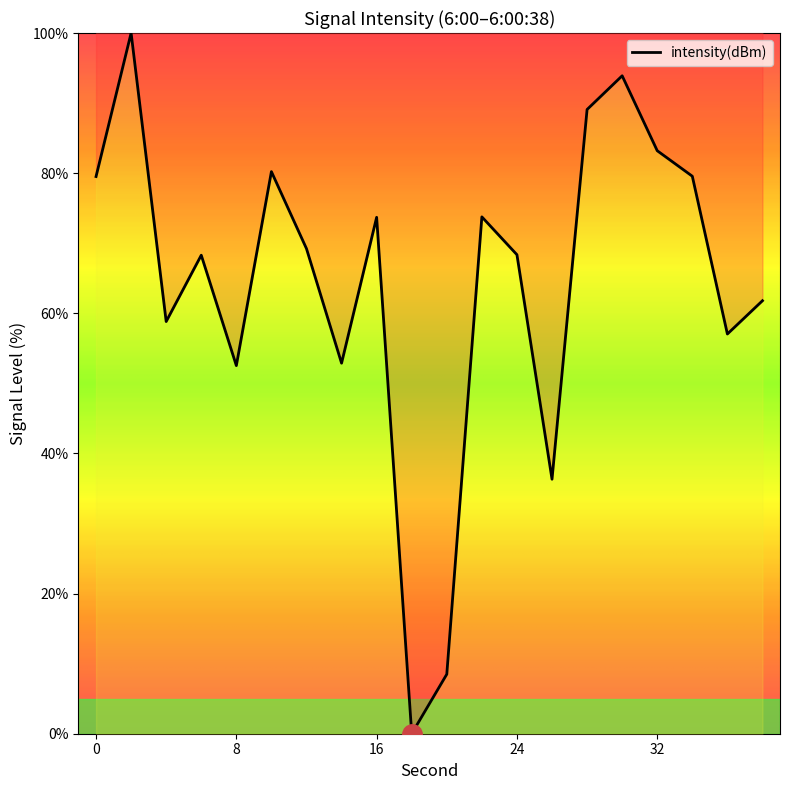

What is the difference between the maximum and minimum values?

100.0